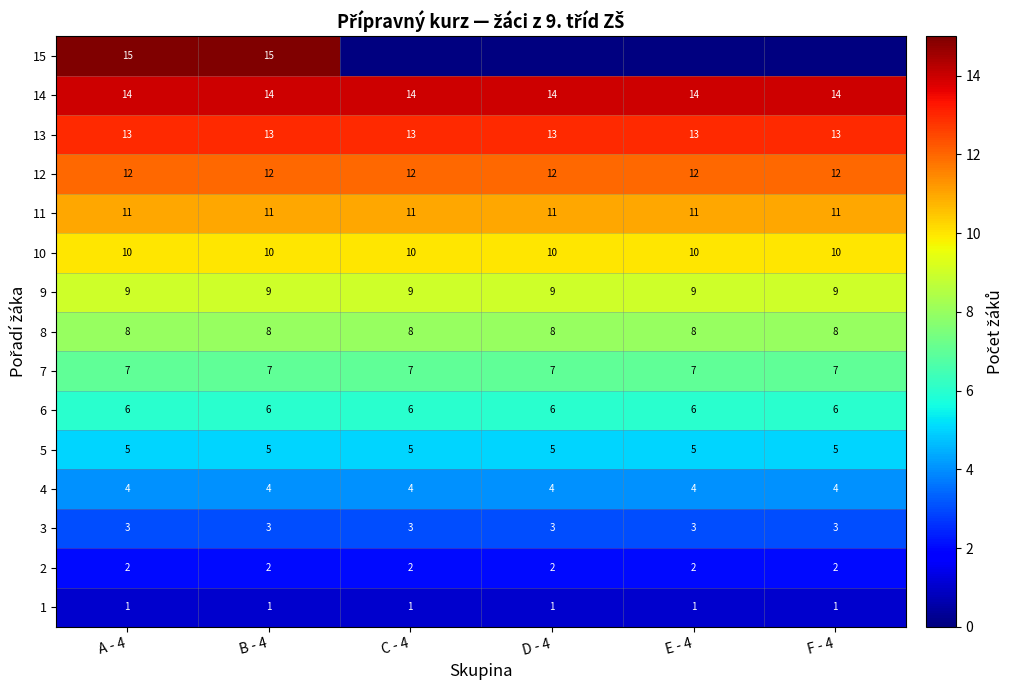

The value of 8 at A - 4 is 8. True or false?

True